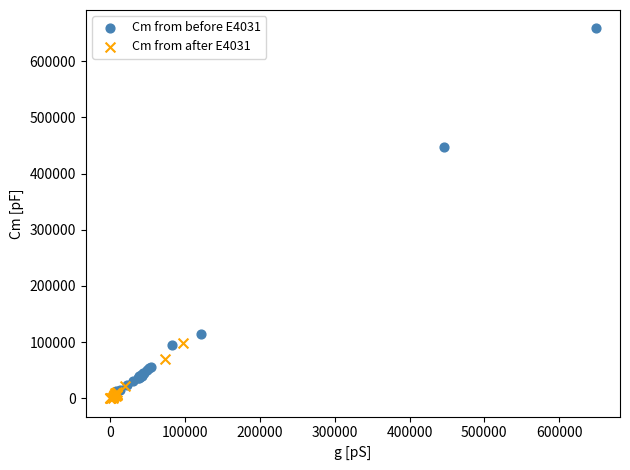

Which series reaches the maximum Y coordinate?

Cm from before E4031